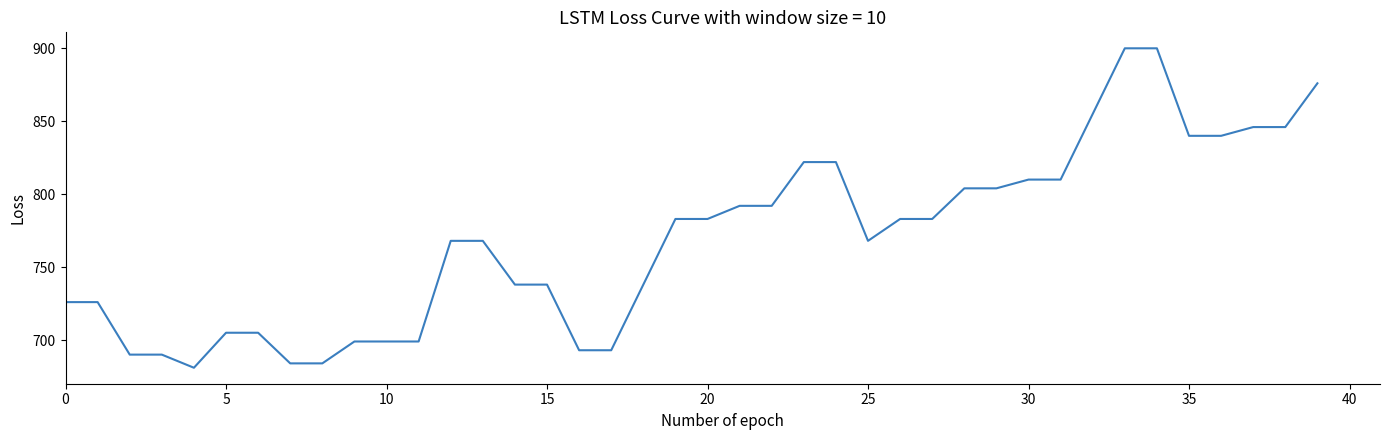

What is the greatest value displayed?

900